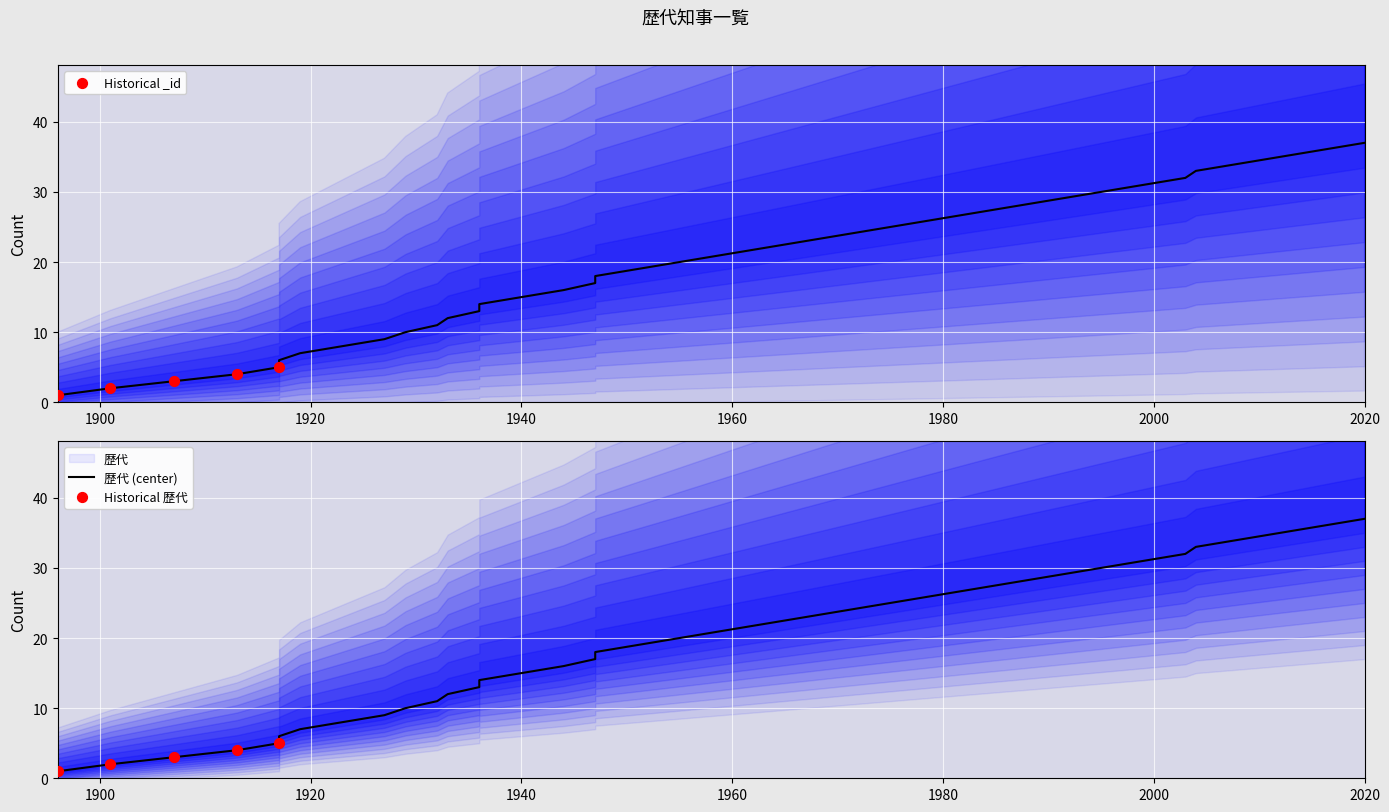

Is the value of _id at 1999 greater than the value of 歴代 at 1927?

Yes